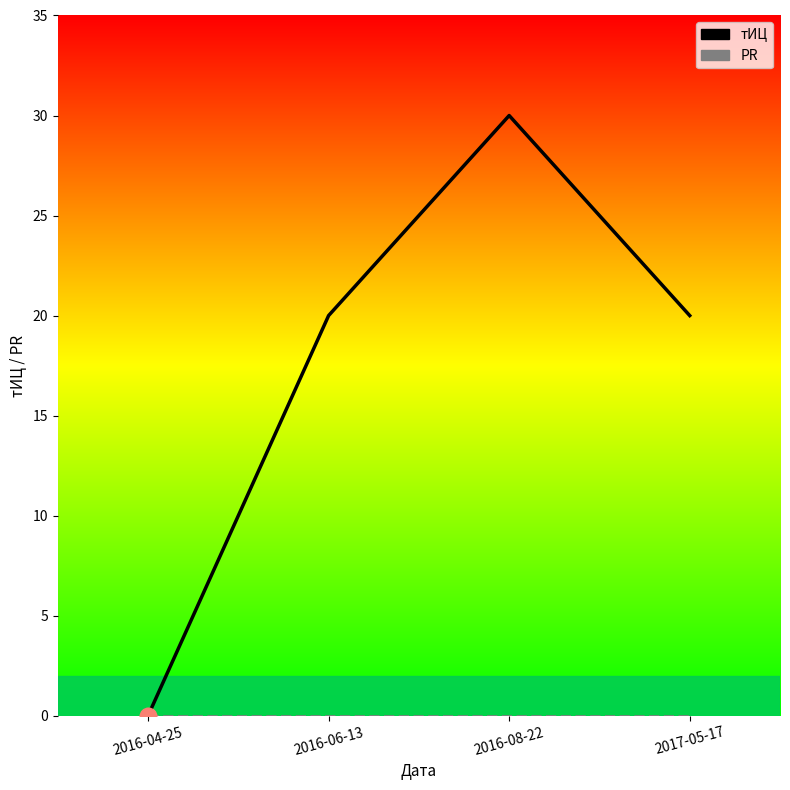

At how many categories does at least one series exceed 11?

3